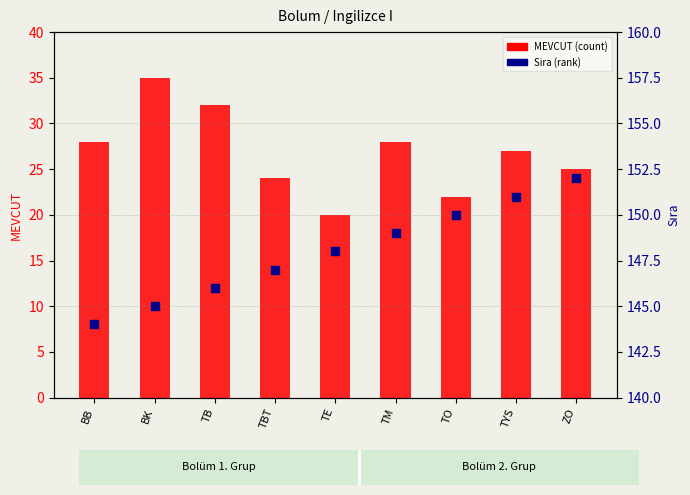

Which series reaches the maximum Y coordinate?

Sira (rank)